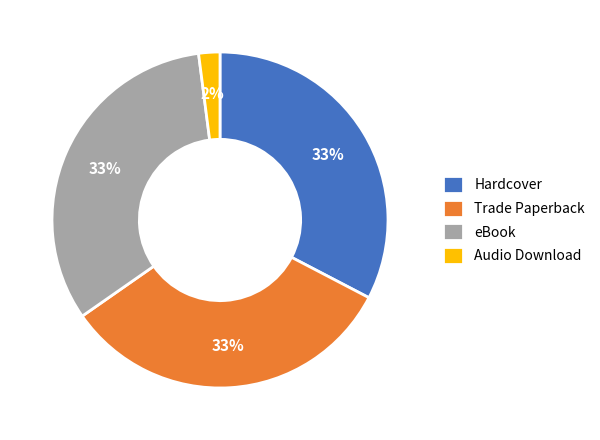

To the nearest percent, what percentage of the pie is Hardcover?

33%